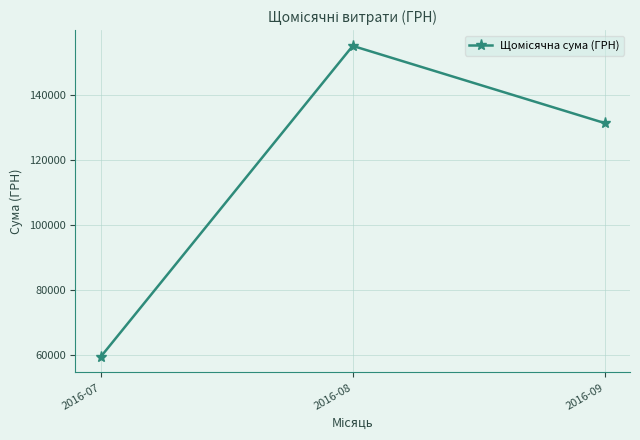

At which category does the chart reach its peak across all series?

2016-08